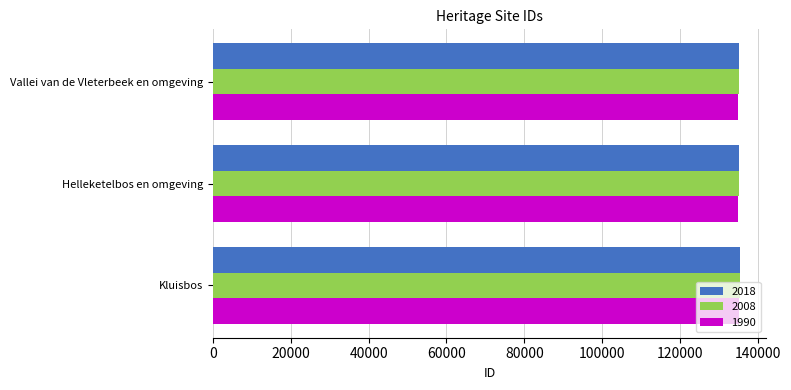

What is the total value across all series at Kluisbos?

405876